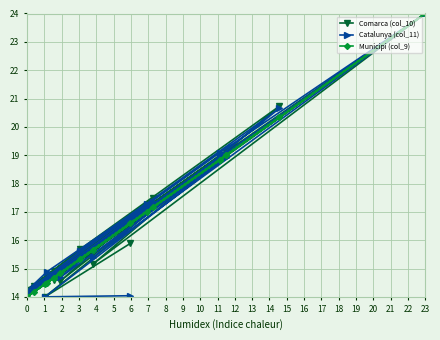

What is the sum of the Municipi (col_9) values at 5 and 19?

34.5